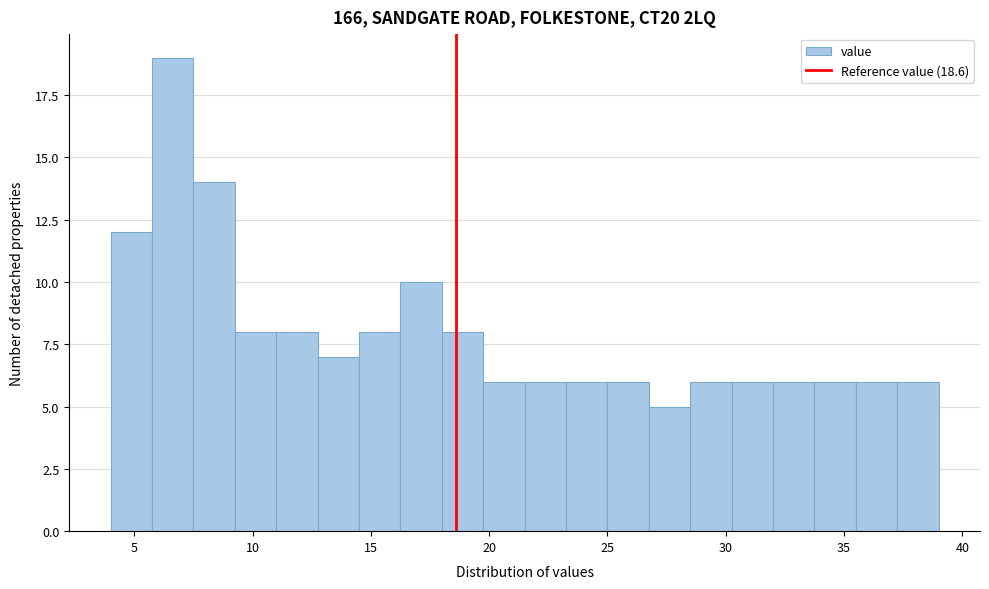

Around what value on the x-axis is the tallest bar? Give the approximate position of its centre, as read against the axis.

6.5